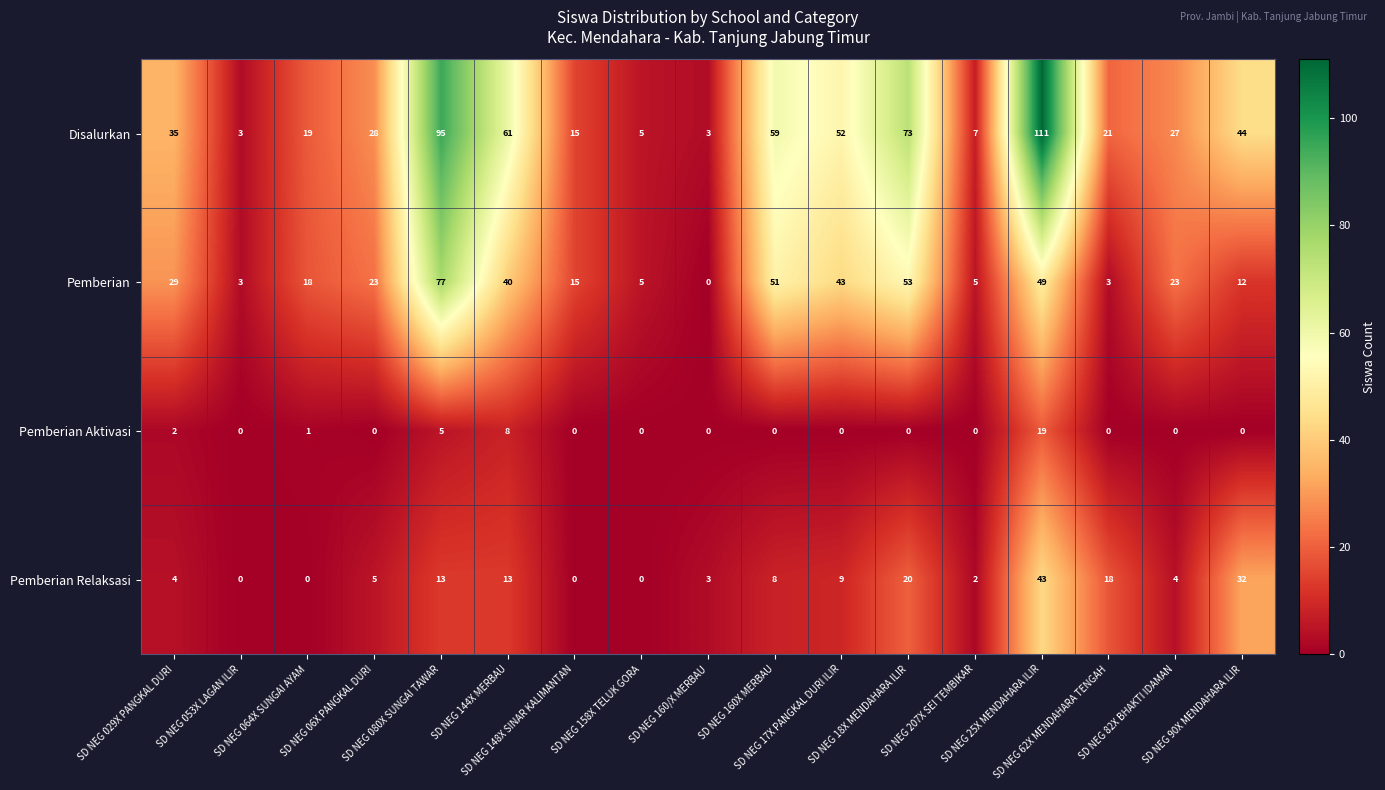

What is the maximum value shown in the chart?

111